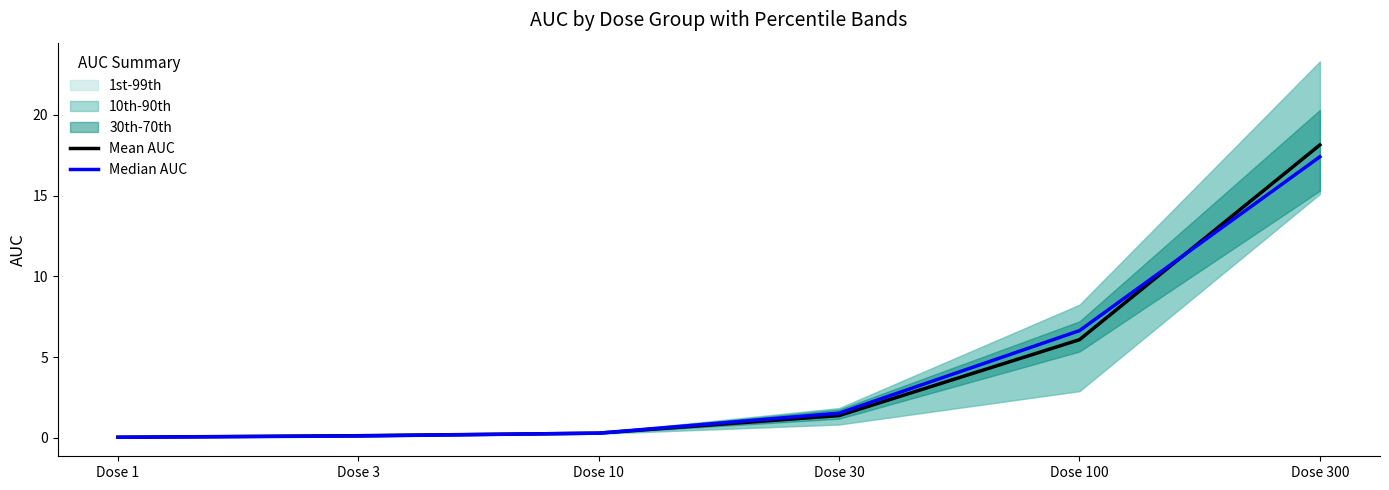

What is the total value across all series at Dose 300?

35.5